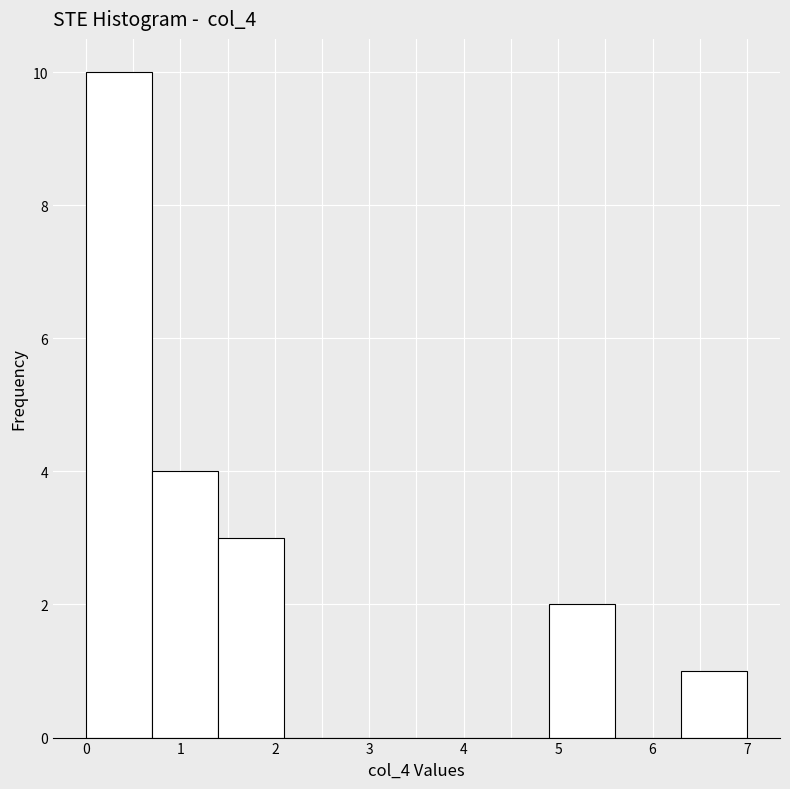

Reading left to right, list every bar in this chart as the range it spans on the x-axis followed by its height. The values are not printed on the chart, so give them approximately, as read against the axis.

0.0 to 0.7: 10
0.7 to 1.4: 4
1.4 to 2.1: 3
2.1 to 2.8: 0
2.8 to 3.5: 0
3.5 to 4.2: 0
4.2 to 4.9: 0
4.9 to 5.6: 2
5.6 to 6.3: 0
6.3 to 7.0: 1